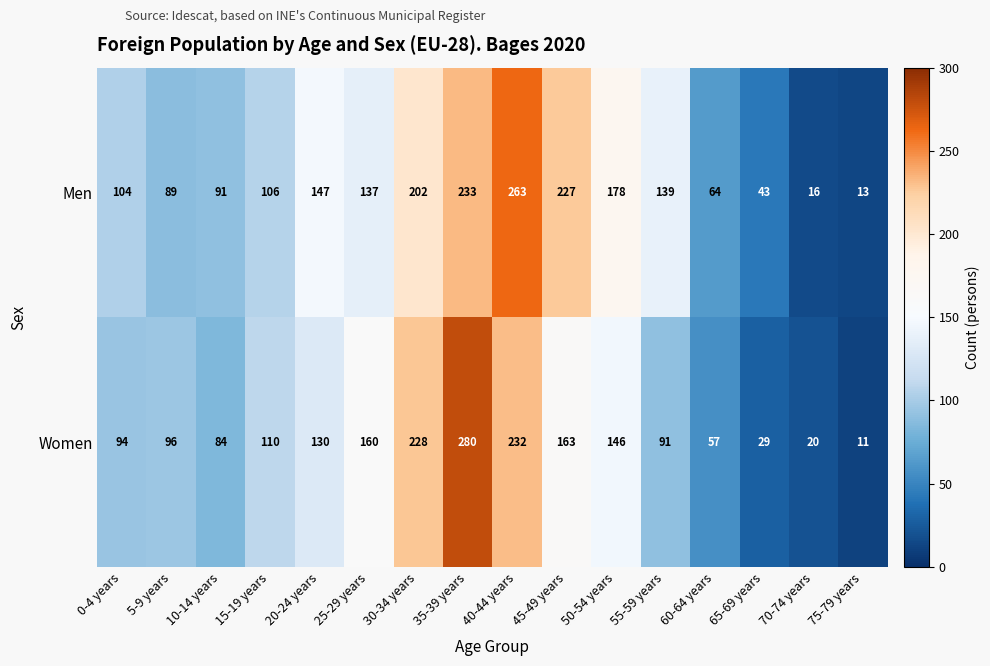

At which category is the sum across all series the highest?

35-39 years